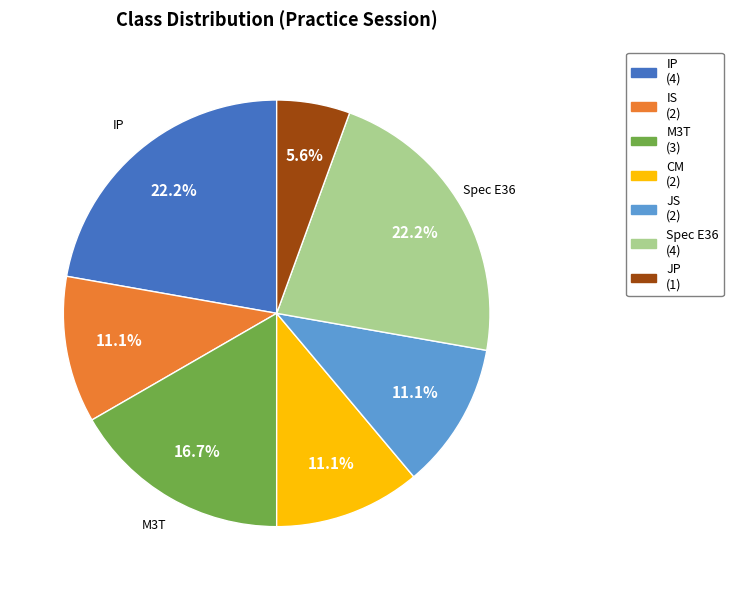

What is the smallest slice in the pie chart?

JP